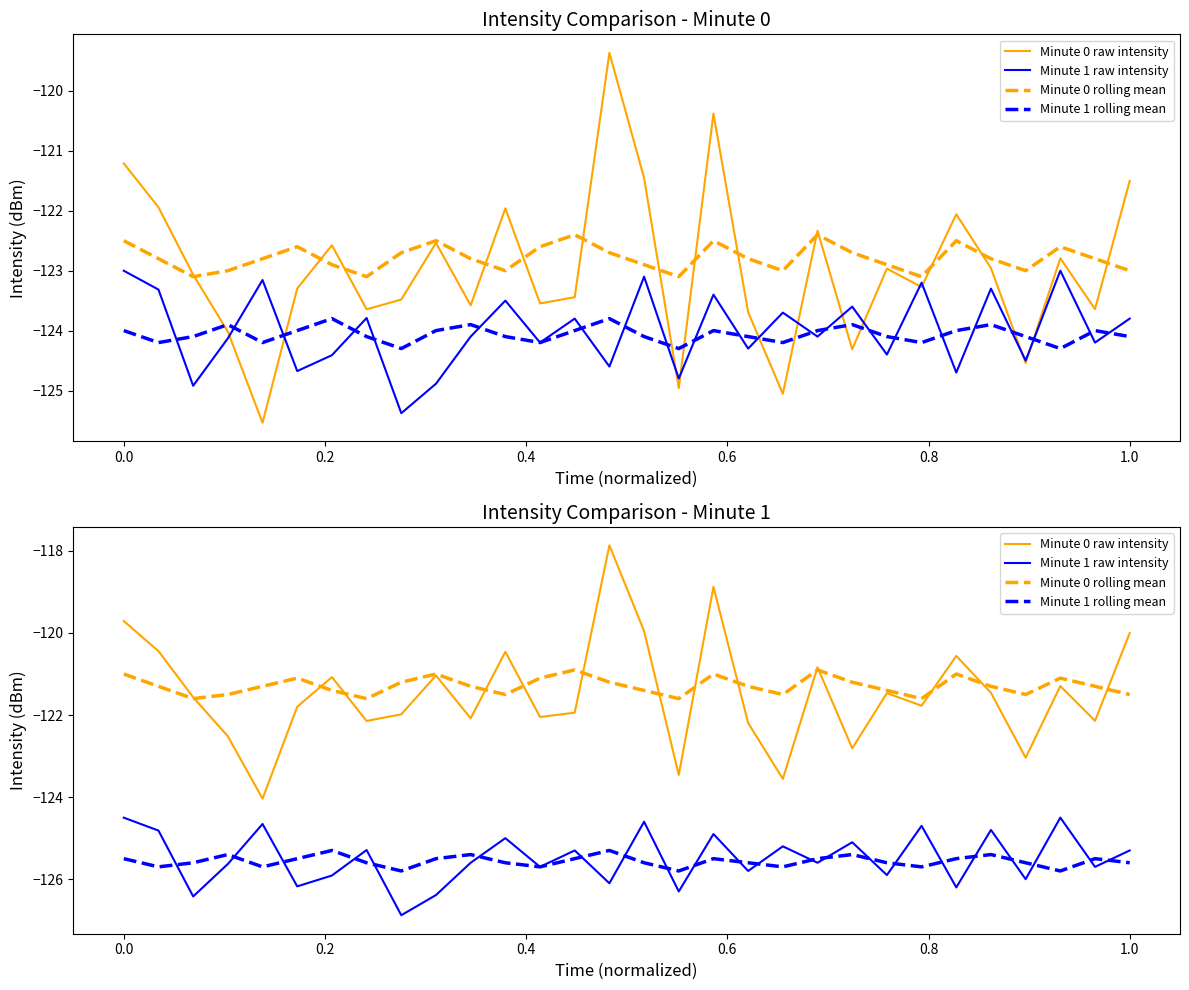

What is the value of the Minute 1 rolling mean point at the 21st from the left?

-125.5